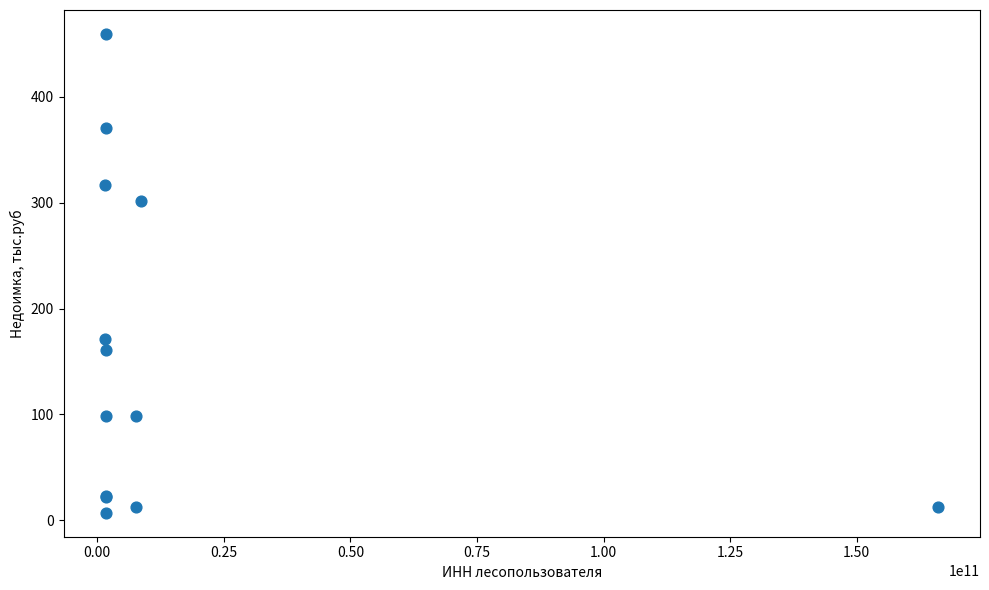

What Y value in the scatter plot is closest to 233?

171.4